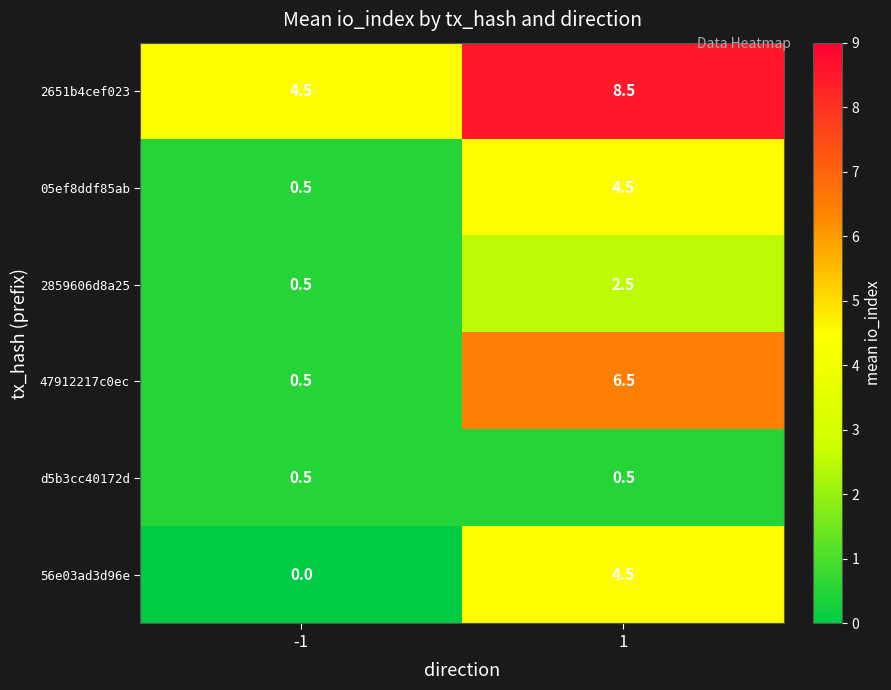

What is the approximate value of 2651b4cef023 at -1?

4.5